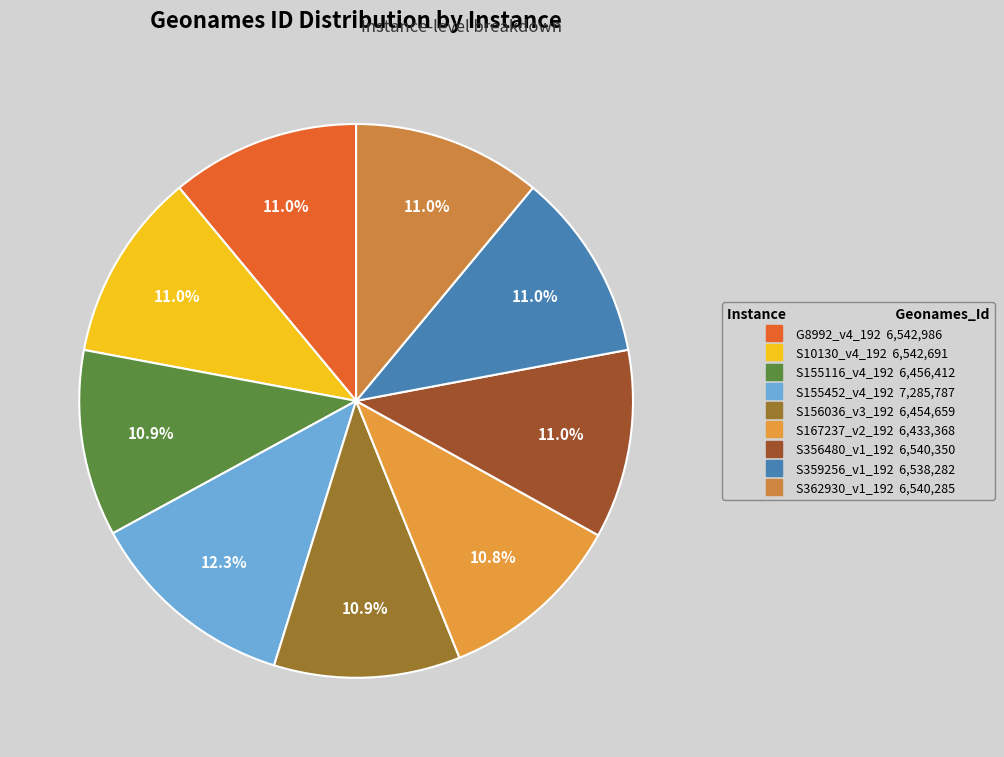

What percentage is NOT represented by S155452_v4_192?

87.7%